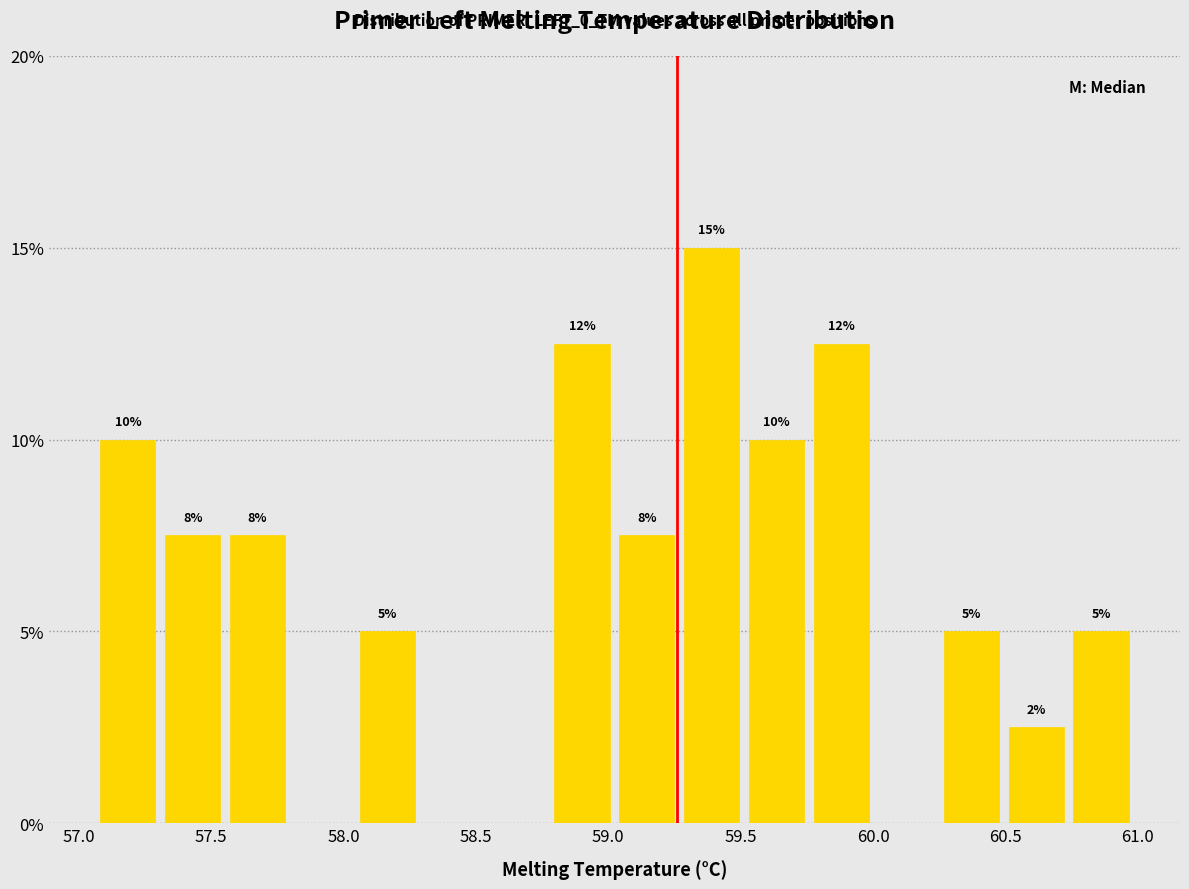

Which range on the x-axis has the tallest bar?

59.25 to 59.50